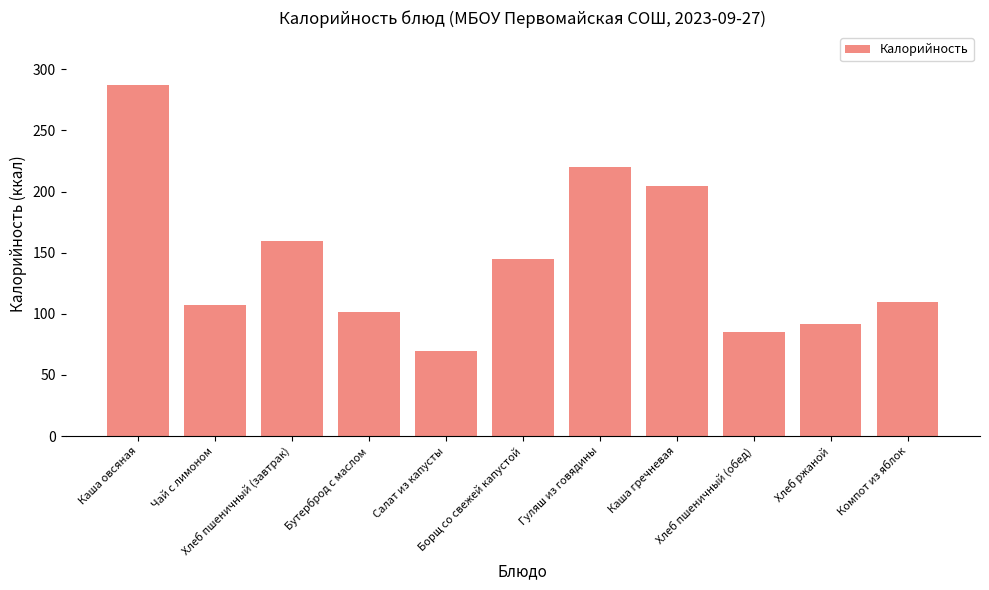

What is the minimum value shown in the chart?

70.0